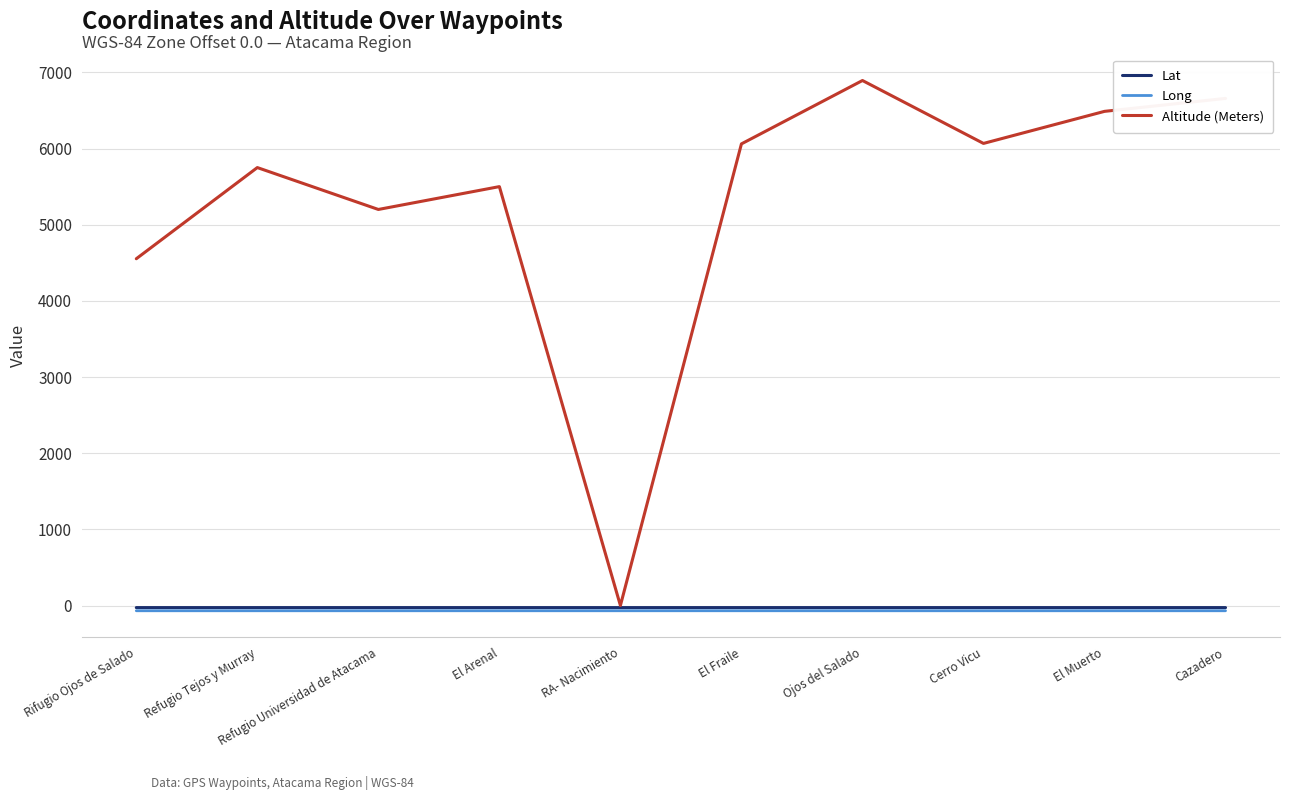

What is the difference between the highest and lowest values at Cerro Vicu?

6135.6